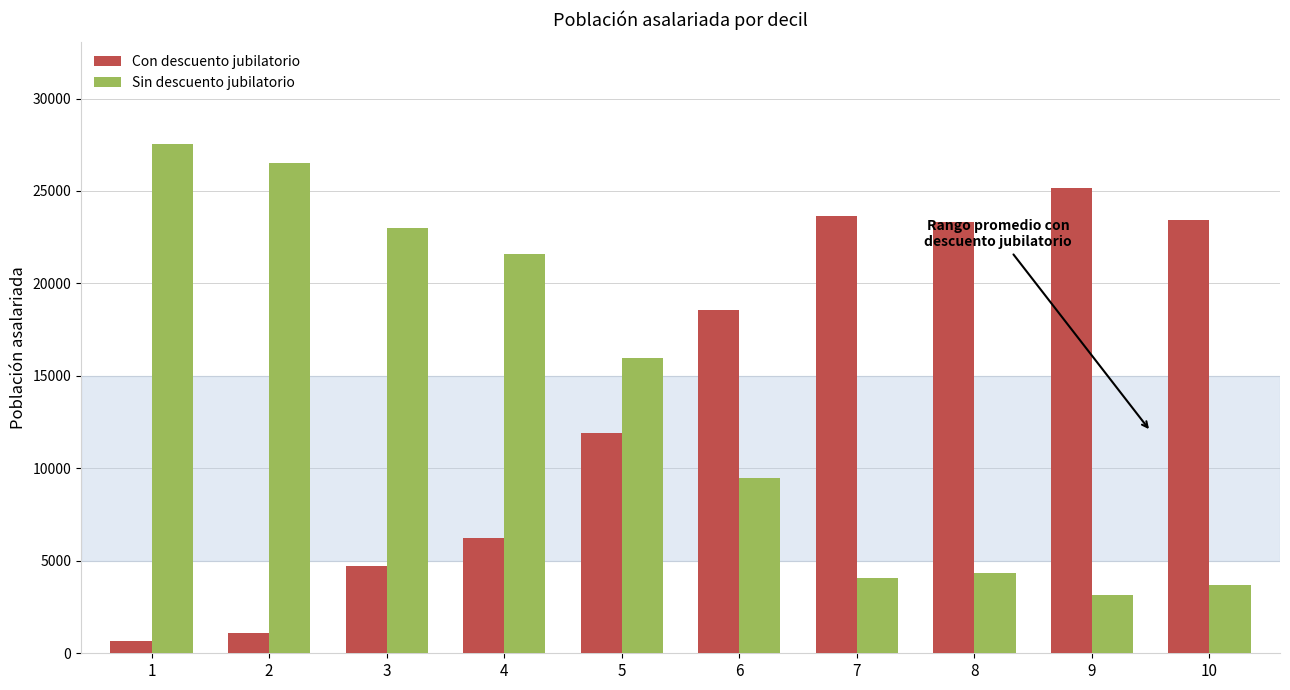

Is it true that Sin descuento jubilatorio equals 39330 at 2?

False